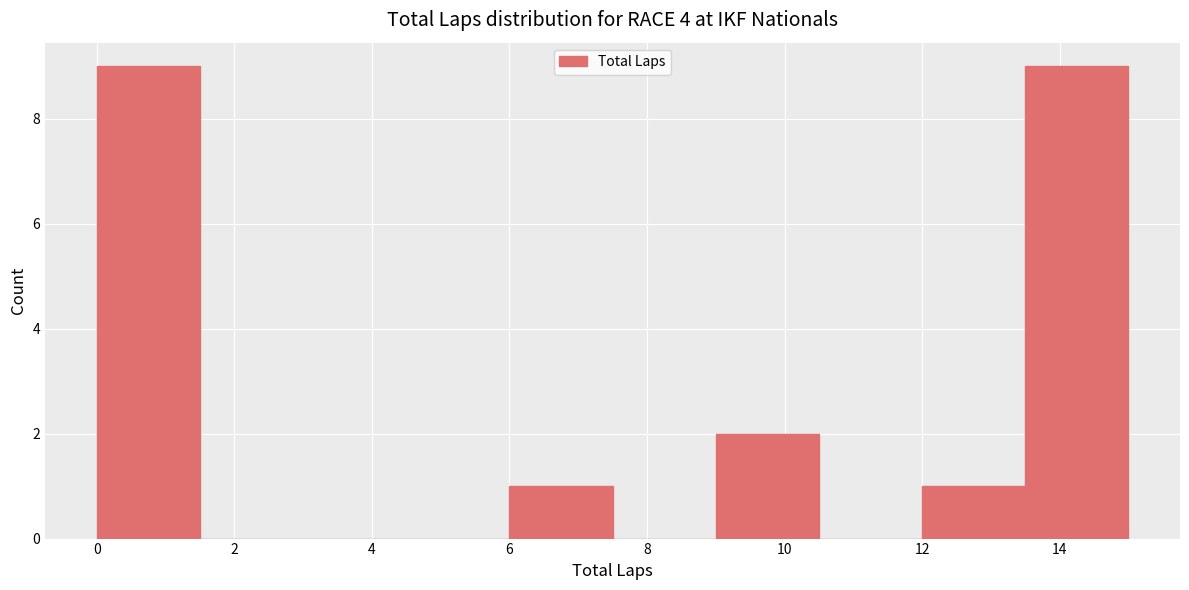

Reading left to right, list every bar in this chart as the range it spans on the x-axis followed by its height. Neither the bar edges nor the heights are printed on the chart, so give them approximately, as read against the axes.

0.0 to 1.5: 9
1.5 to 3.0: 0
3.0 to 4.5: 0
4.5 to 6.0: 0
6.0 to 7.5: 1
7.5 to 9.0: 0
9.0 to 10.5: 2
10.5 to 12.0: 0
12.0 to 13.5: 1
13.5 to 15.0: 9